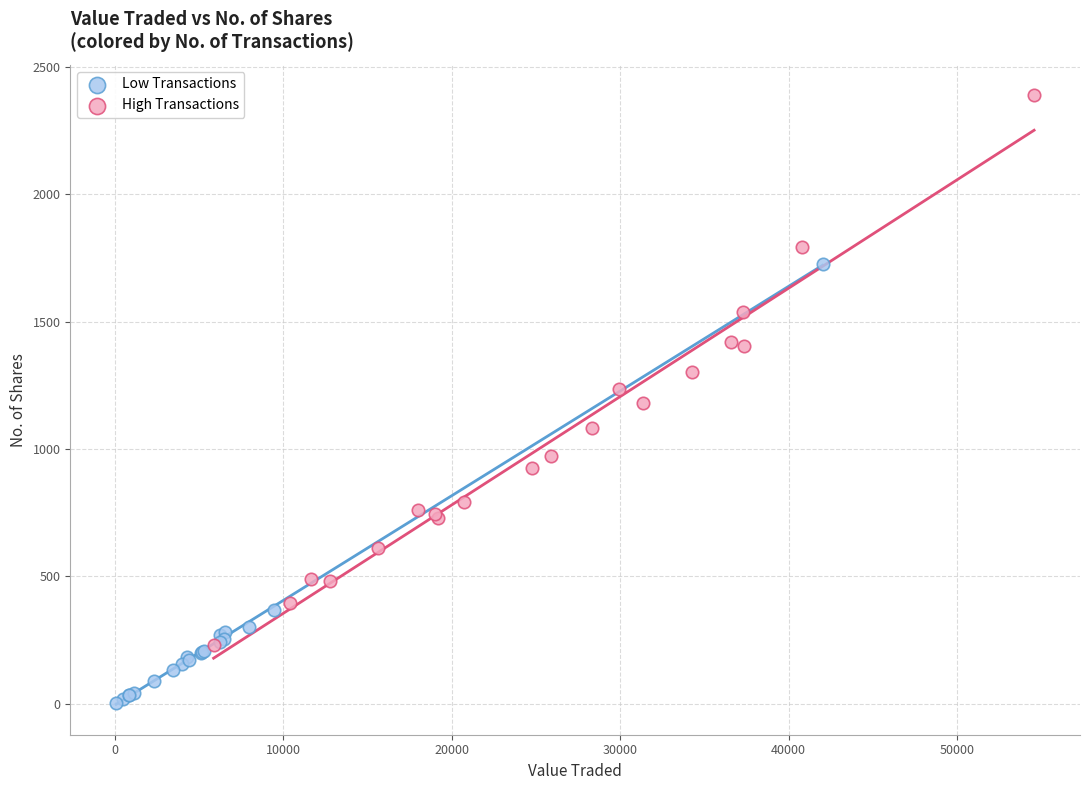

Which series contains the lowest Y value?

Low Transactions